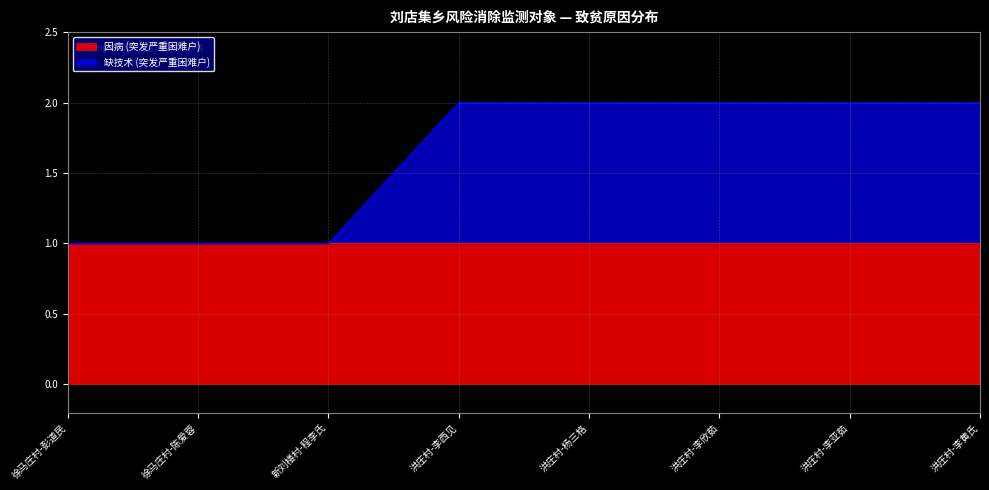

What is the difference between the second highest and second lowest values?

1